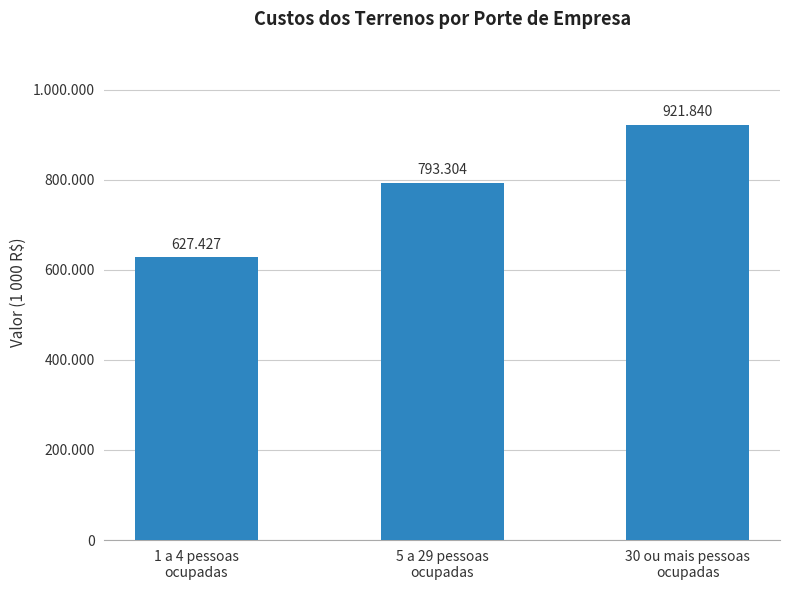

List the labels in order of value, smallest first.

1 a 4 pessoas
ocupadas, 5 a 29 pessoas
ocupadas, 30 ou mais pessoas
ocupadas